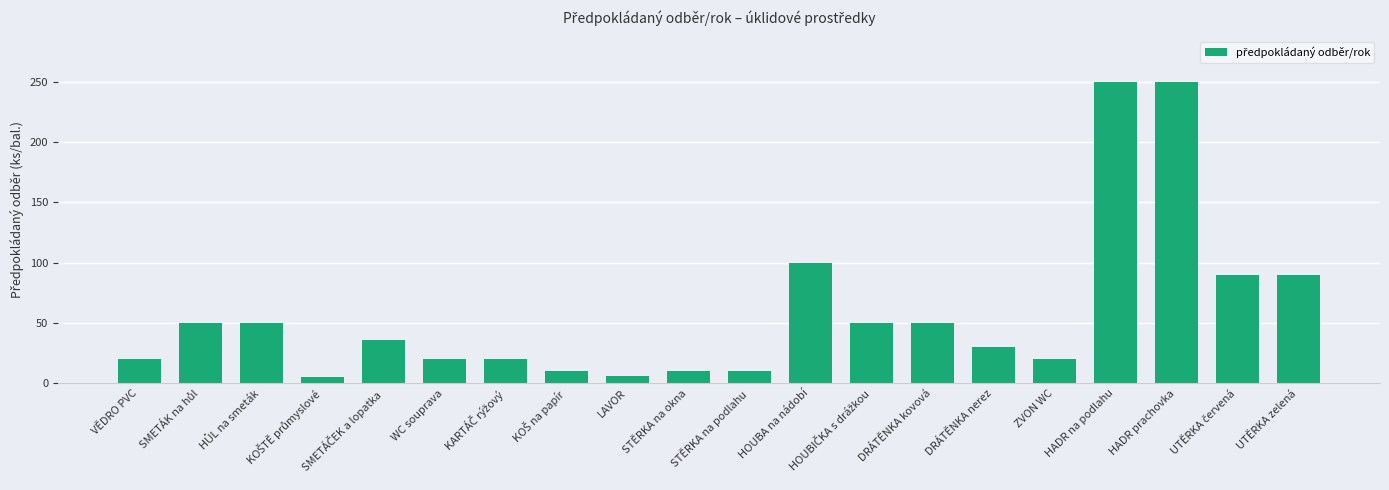

True or false: the data shows 135 at UTĚRKA zelená.

False